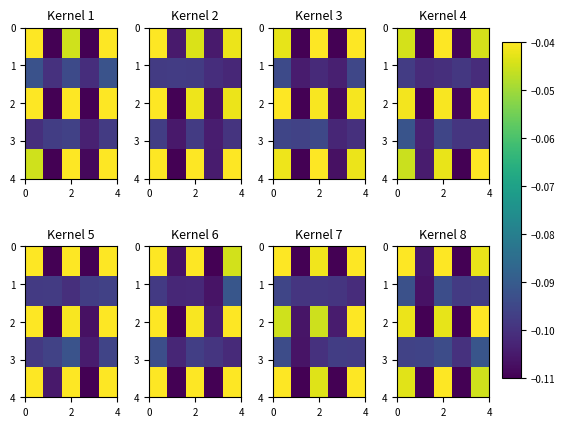

What is the smallest value displayed?

-0.1